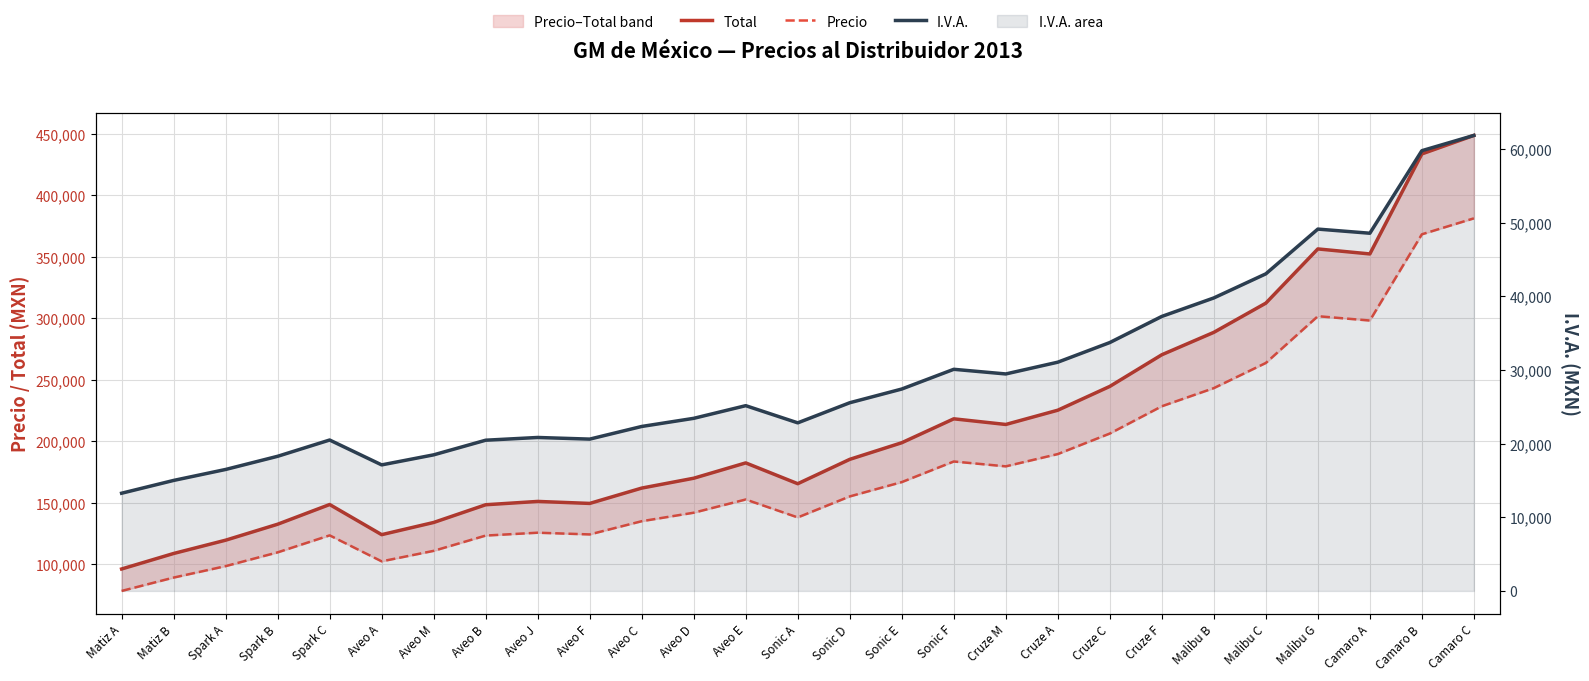

Reading right to left, what are all the values shown in this chart?

Total: 448559	433517	352239	356314	312251	288524	270321	244602	225258	213673	218257	198827	185327	165527	182437	169977	161967	149507	151127	148427	134027	124127	148617	132597	119627	108827	96227
Precio: 381165	368198	298130	301643	263658	243204	228461	206290	189614	179627	183579	166829	155191	138122	152699	141958	135053	124311	125708	123380	110967	102432	123544	109734	98553	89242	78380
I.V.A.: 61870	59795	48585	49147	43069	39796	37286	33738	31070	29472	30104	27424	25562	22831	25164	23445	22340	20622	20845	20473	18486	17121	20499	18289	16500	15011	13273